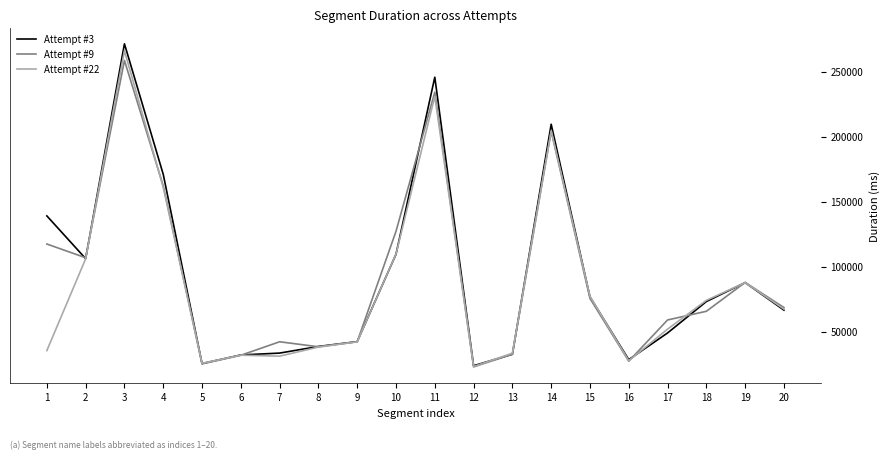

Where is Attempt #3 nearest to the value 147590?

1